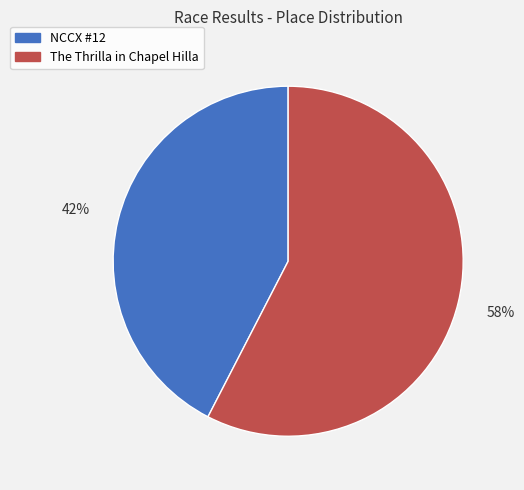

Approximately how many times larger is the value at The Thrilla in Chapel Hilla compared to NCCX #12?

1.4